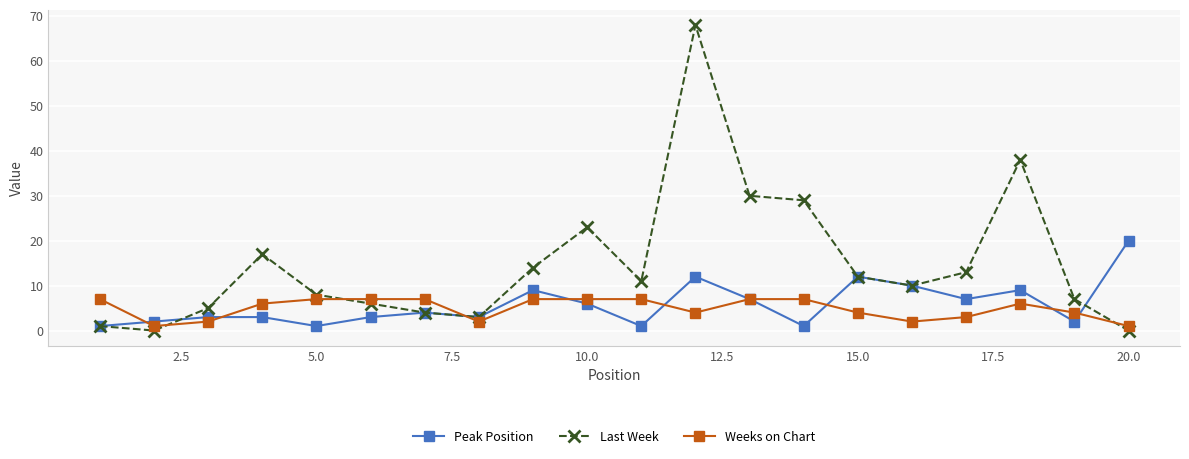

True or false: Last Week and Weeks on Chart intersect in this chart.

True